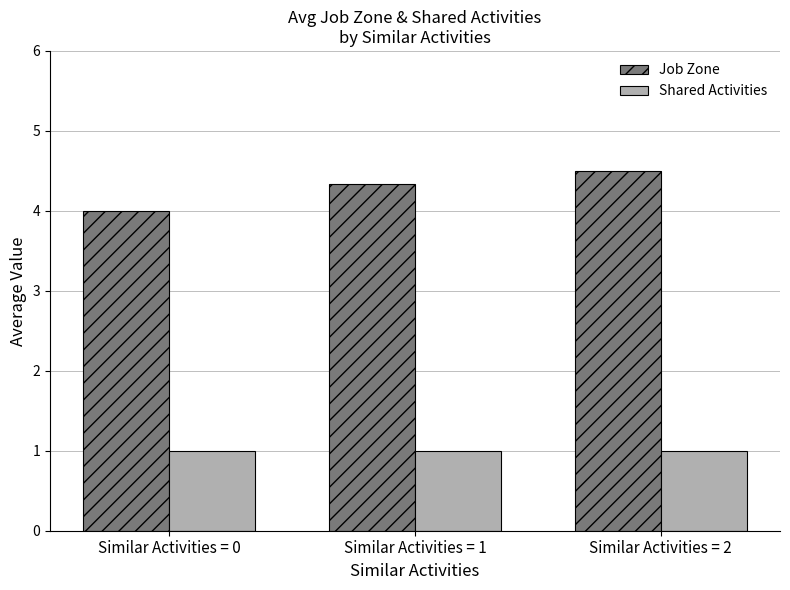

Is it true that Shared Activities equals 1.0 at Similar Activities = 2?

True